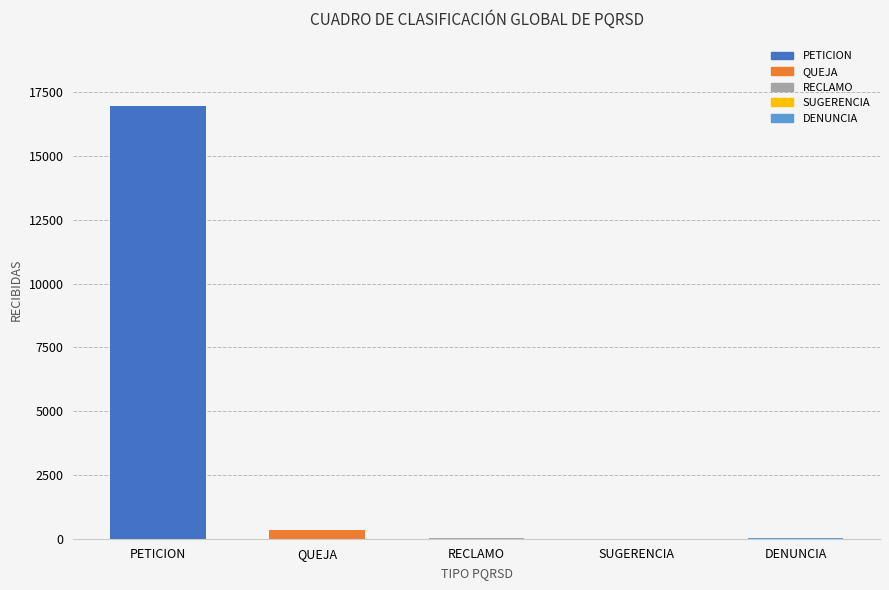

What is the difference between the maximum and second lowest values?

16945